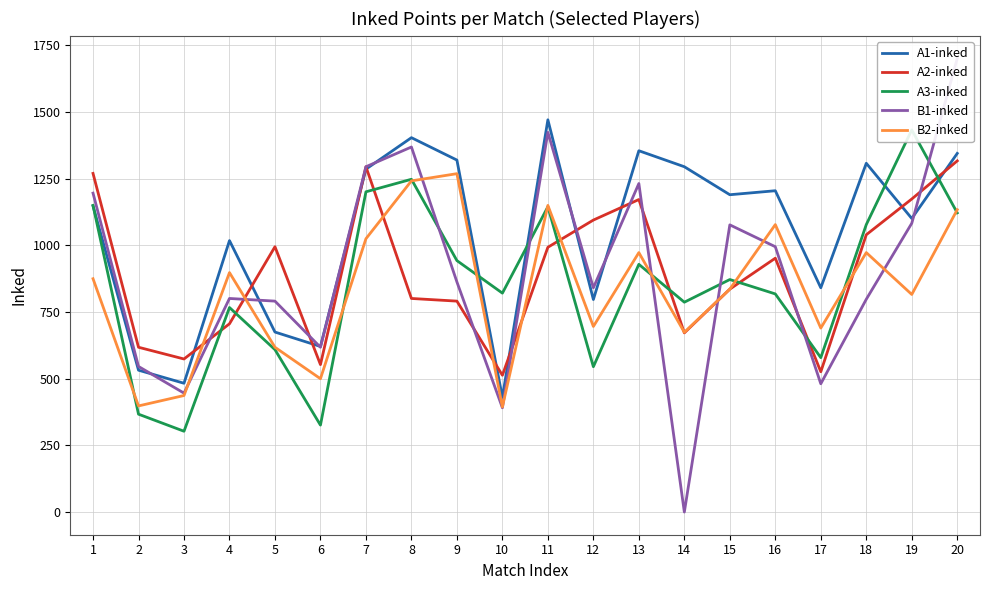

What is the total value across all series at 5?

3688